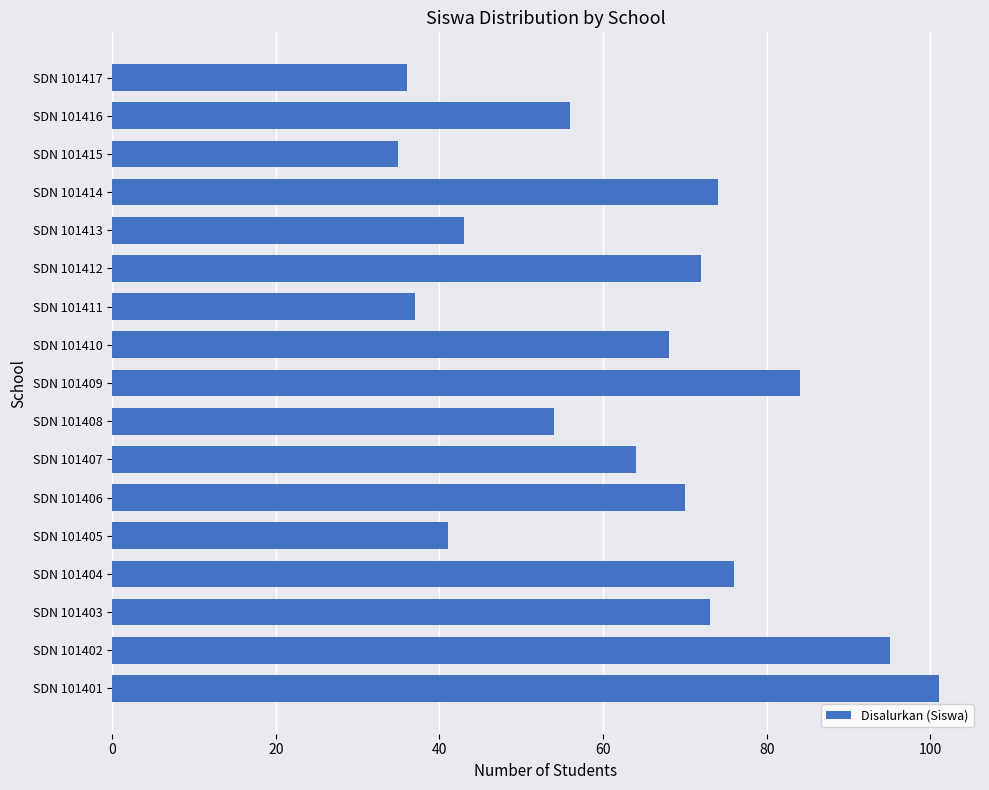

What is the minimum value shown in the chart?

35